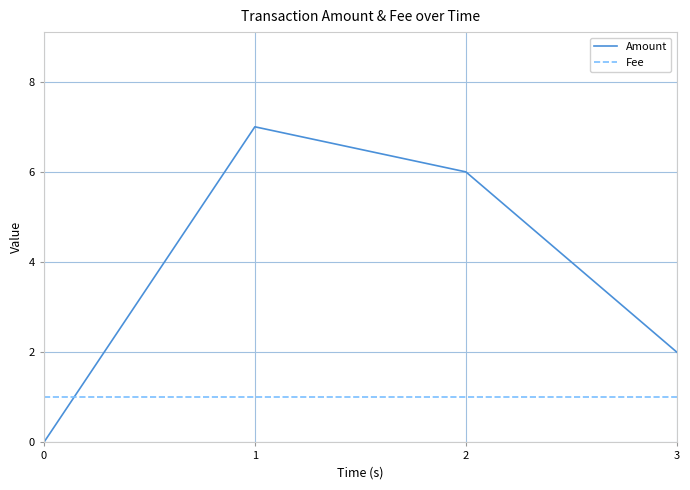

True or false: Fee has more than 1 interior local peaks.

False